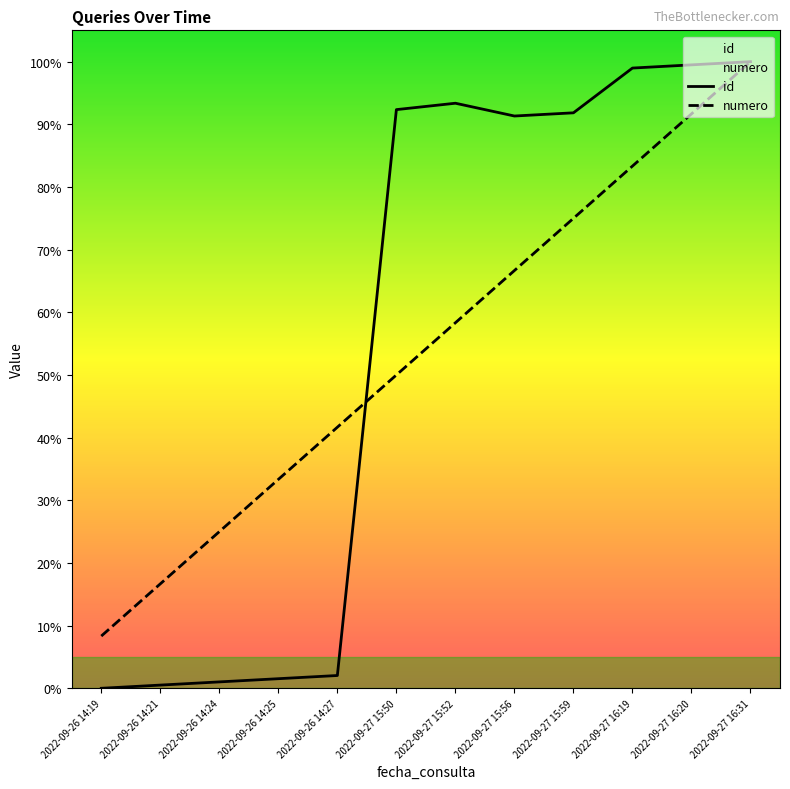

The value of id at 2022-09-26 14:25 is 1.5. True or false?

True